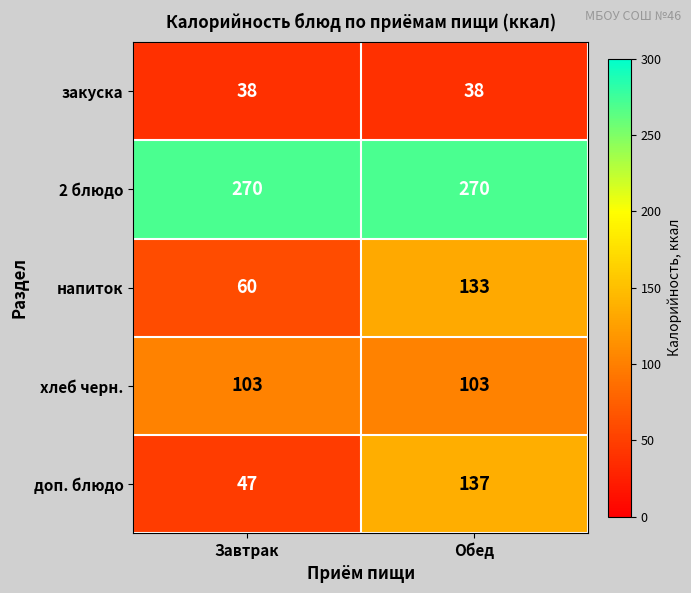

Rank the series by their maximum value, from highest to lowest.

2 блюдо, доп. блюдо, напиток, хлеб черн., закуска